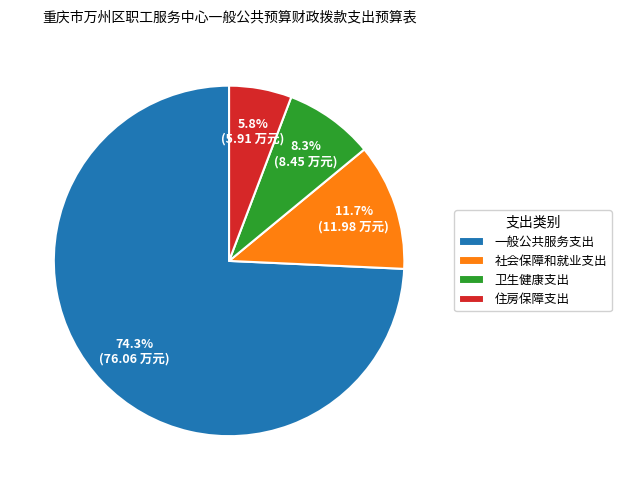

Is 一般公共服务支出 the majority of the pie?

Yes